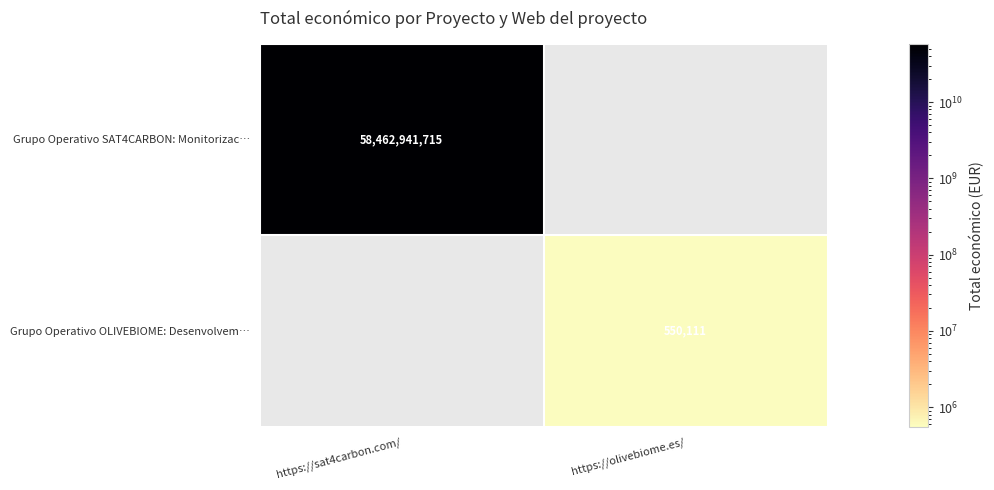

True or false: Grupo Operativo OLIVEBIOME: Desenvolvem… has a value of 159457 at https://olivebiome.es/.

False